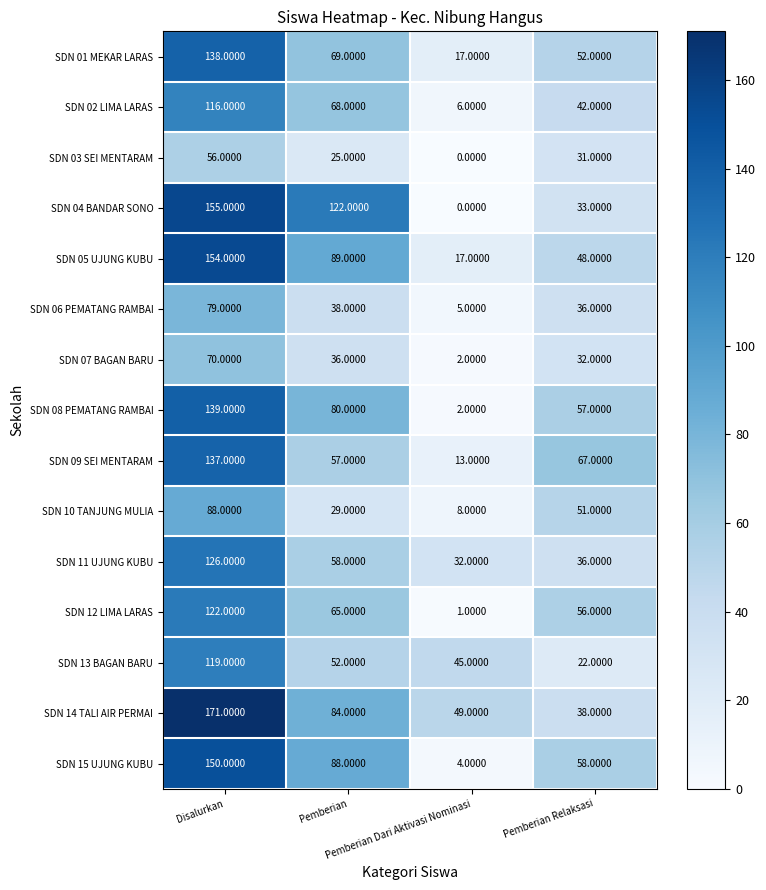

Rank the series by their maximum value, from highest to lowest.

SDN 14 TALI AIR PERMAI, SDN 04 BANDAR SONO, SDN 05 UJUNG KUBU, SDN 15 UJUNG KUBU, SDN 08 PEMATANG RAMBAI, SDN 01 MEKAR LARAS, SDN 09 SEI MENTARAM, SDN 11 UJUNG KUBU, SDN 12 LIMA LARAS, SDN 13 BAGAN BARU, SDN 02 LIMA LARAS, SDN 10 TANJUNG MULIA, SDN 06 PEMATANG RAMBAI, SDN 07 BAGAN BARU, SDN 03 SEI MENTARAM